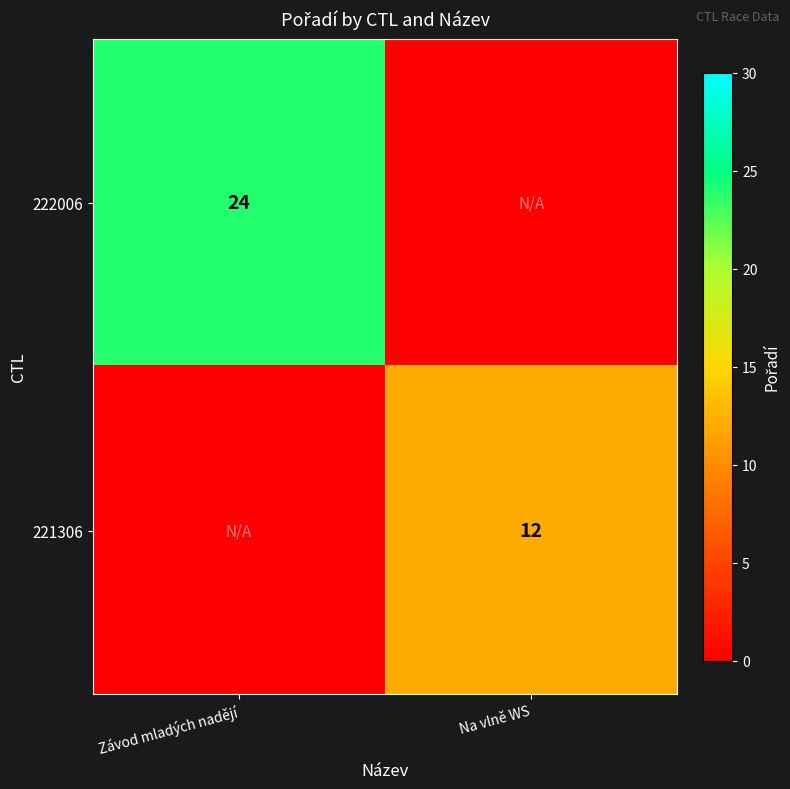

What is the difference between the highest and lowest values at Závod mladých nadějí?

24